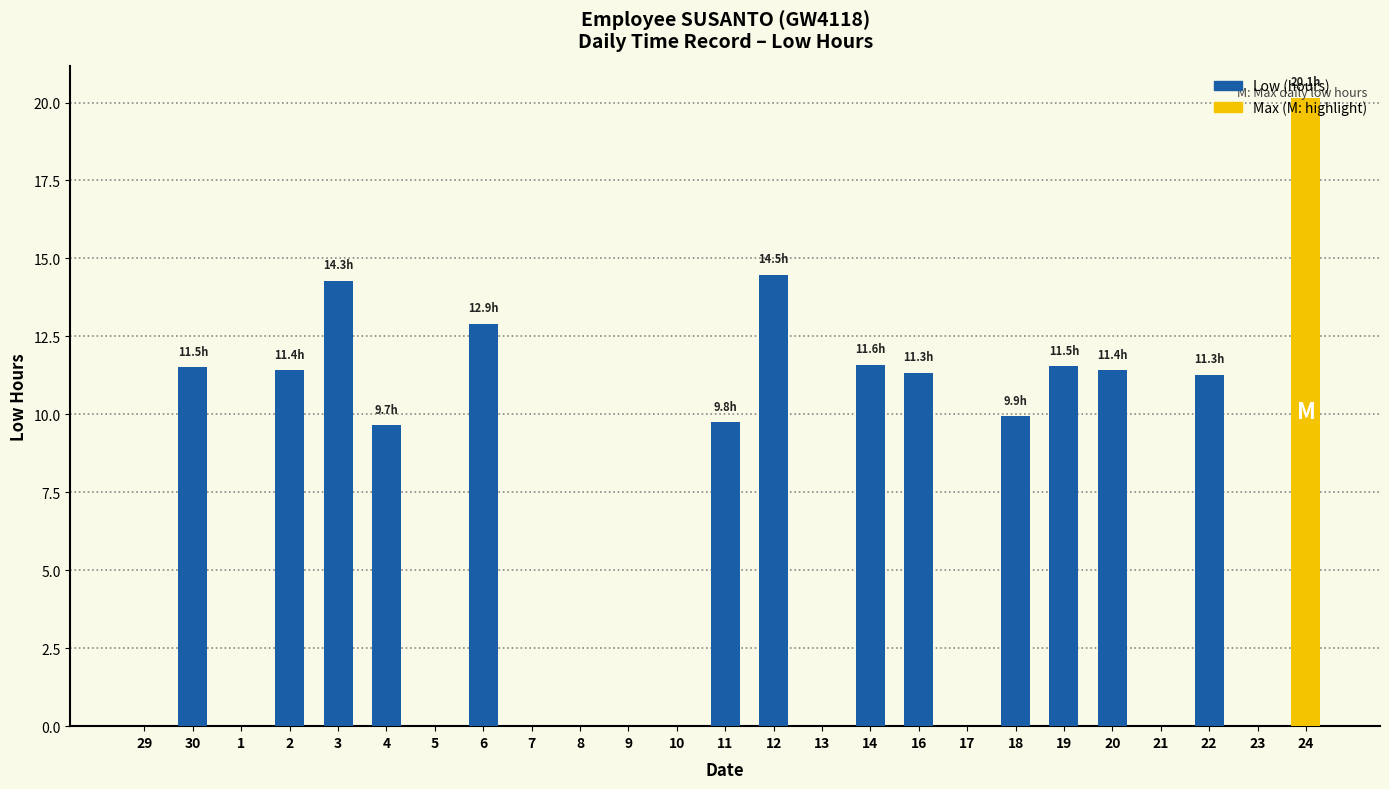

What is the sum of the values at 13 and 18?

9.9